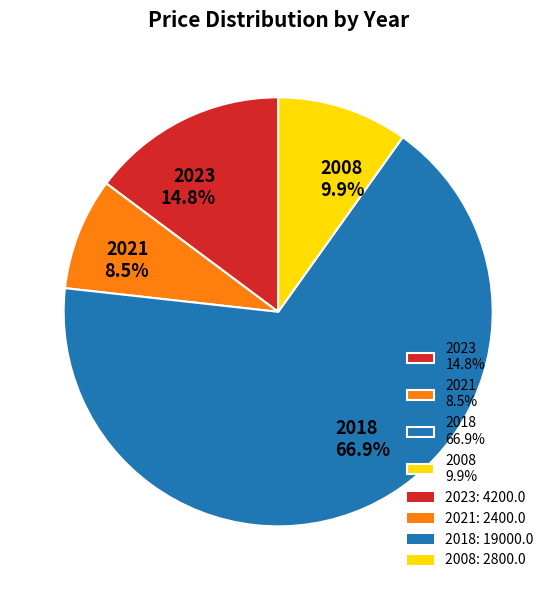

Rank the categories by value from lowest to highest.

2021, 2008, 2023, 2018